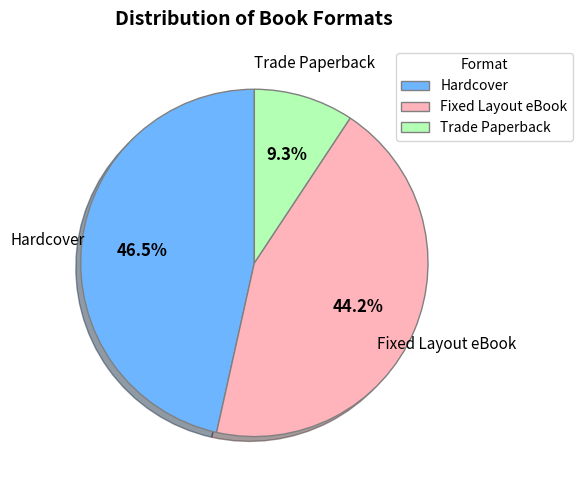

To the nearest percent, what is the difference between the largest and smallest slice percentages?

37%